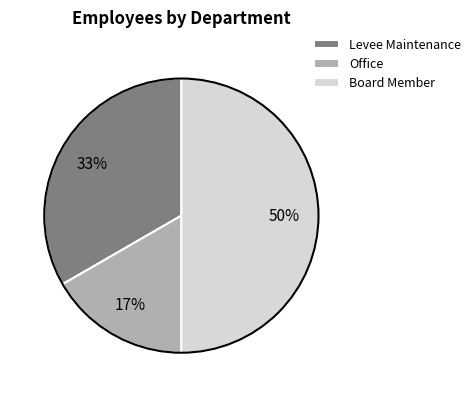

How many segments does this pie chart have?

3